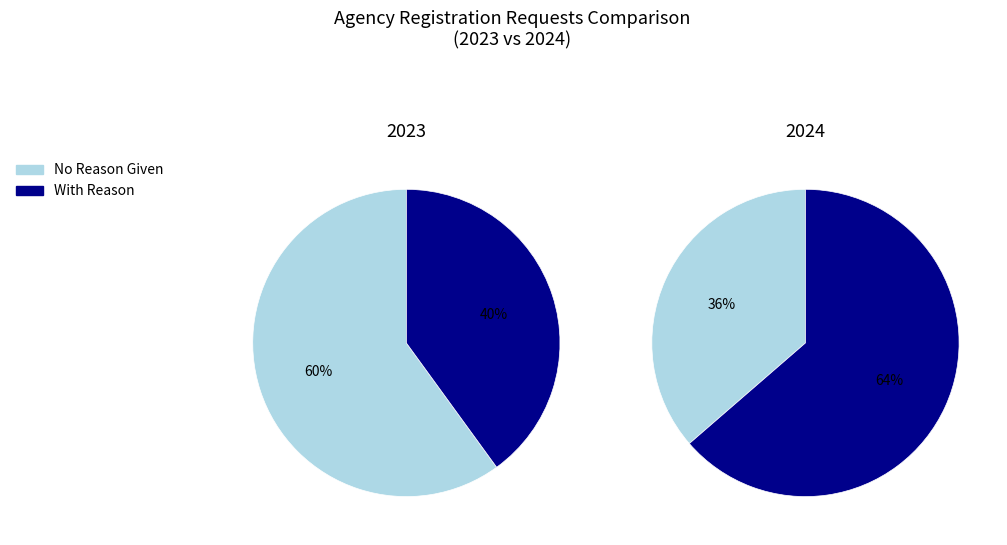

Is there a majority slice in this chart?

Yes